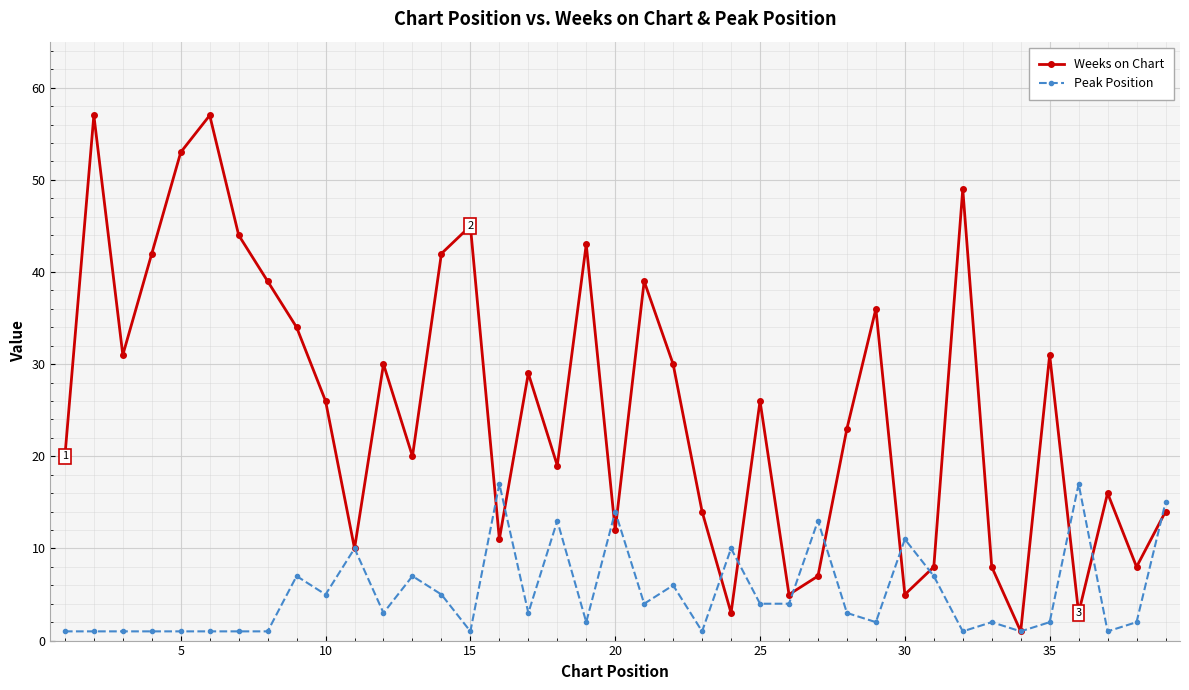

How many interior local valleys does the Weeks on Chart series have?

12